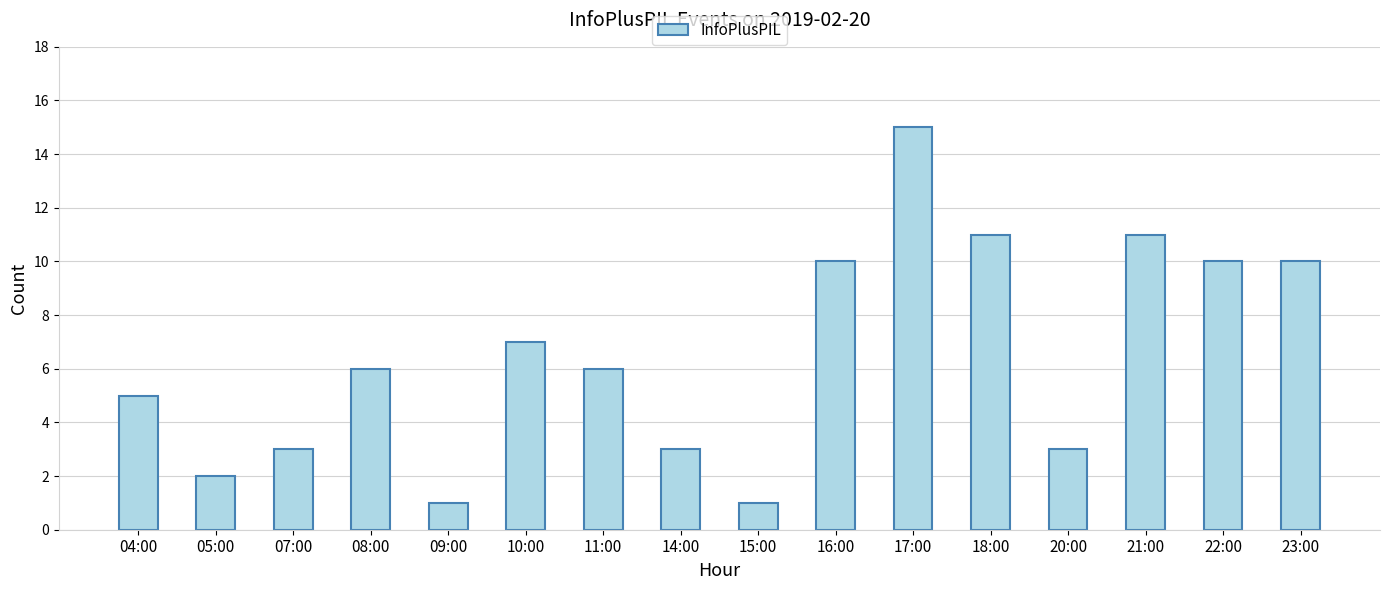

What position from the right is 20:00?

4